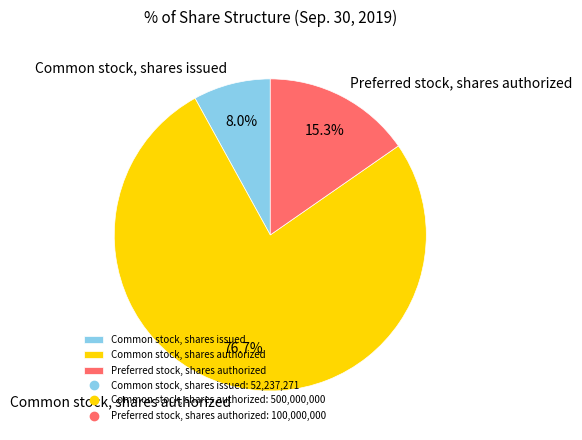

What is the majority slice?

Common stock, shares authorized